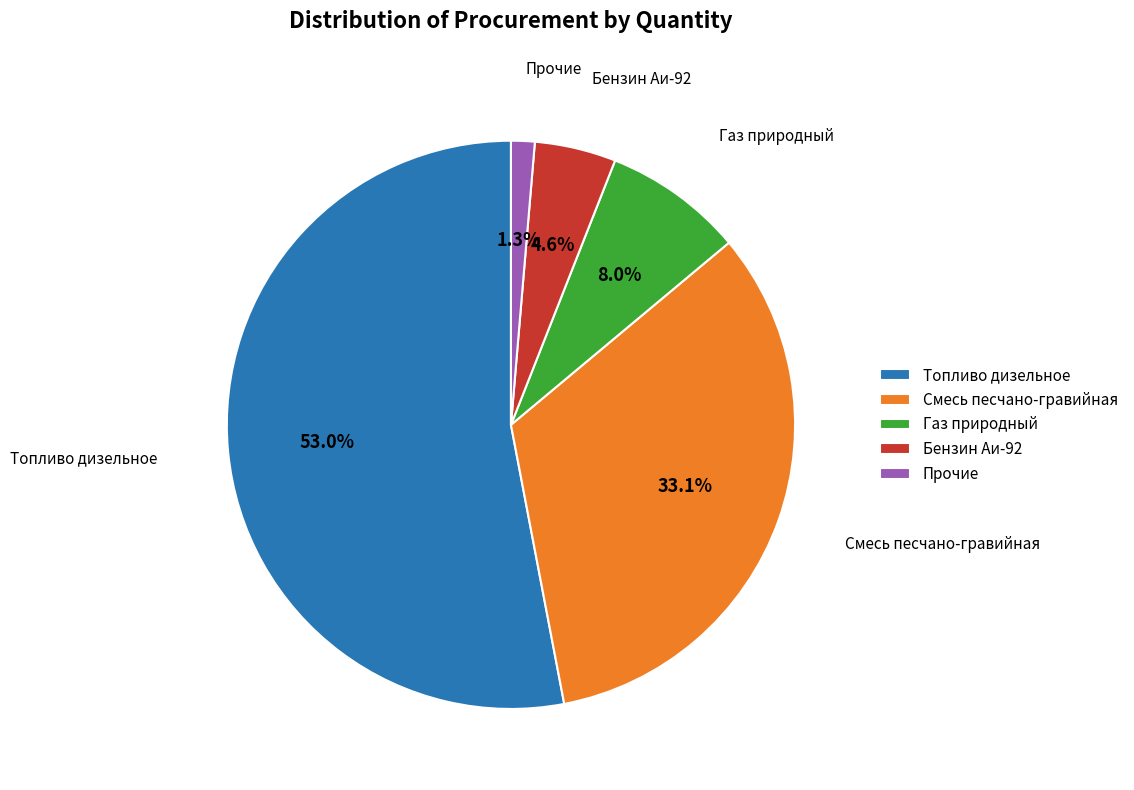

What portion of the pie excludes Бензин Аи-92?

95.4%